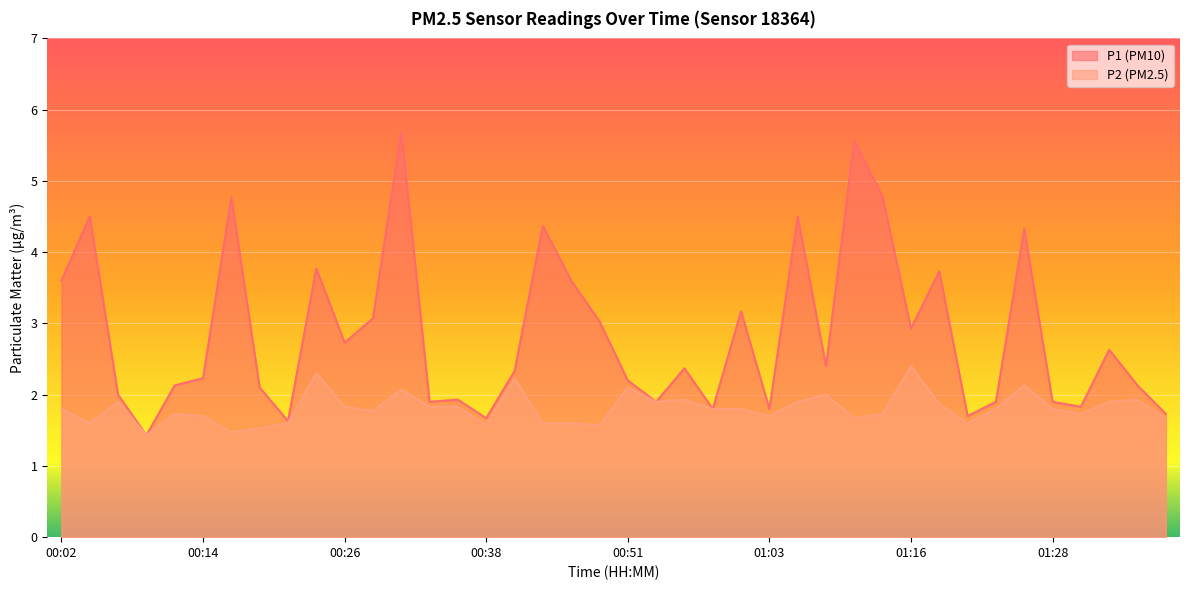

How many lines are shown in the chart?

2